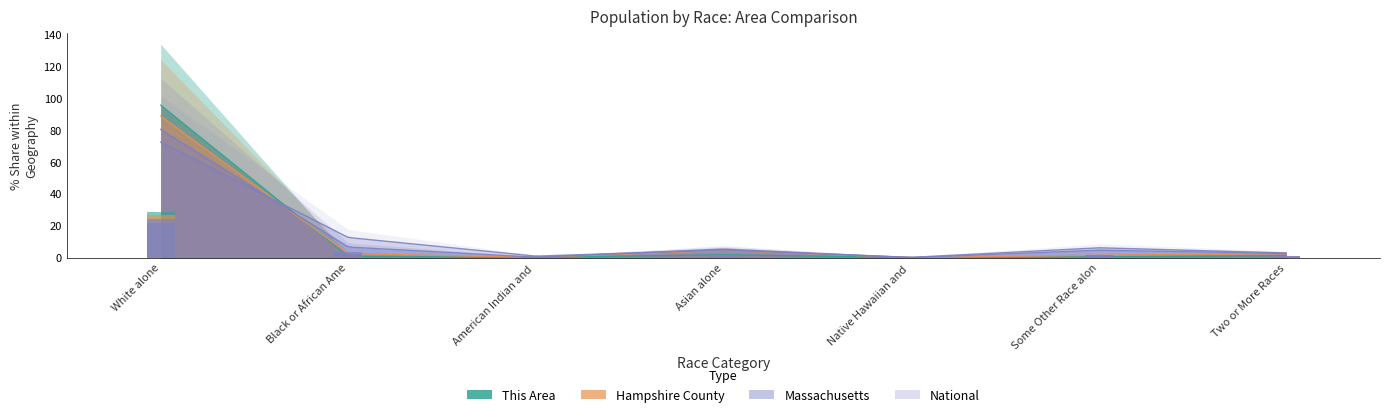

Reading left to right, extract all data points from this chart.

This Area: 28.7	0.2	0.1	0.6	0.0	0.1	0.4
Hampshire County: 26.6	0.7	0.1	1.4	0.0	0.5	0.7
Massachusetts: 24.1	2.0	0.1	1.6	0.0	1.4	0.8
National: 21.7	3.8	0.3	1.4	0.1	1.9	0.9